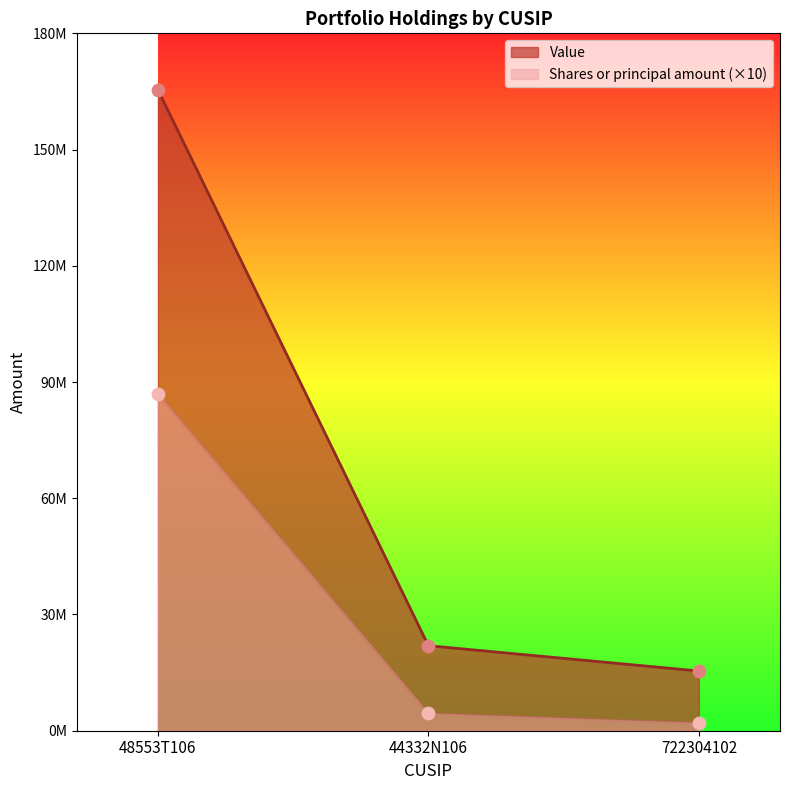

Which series has the widest spread of Y values?

Value